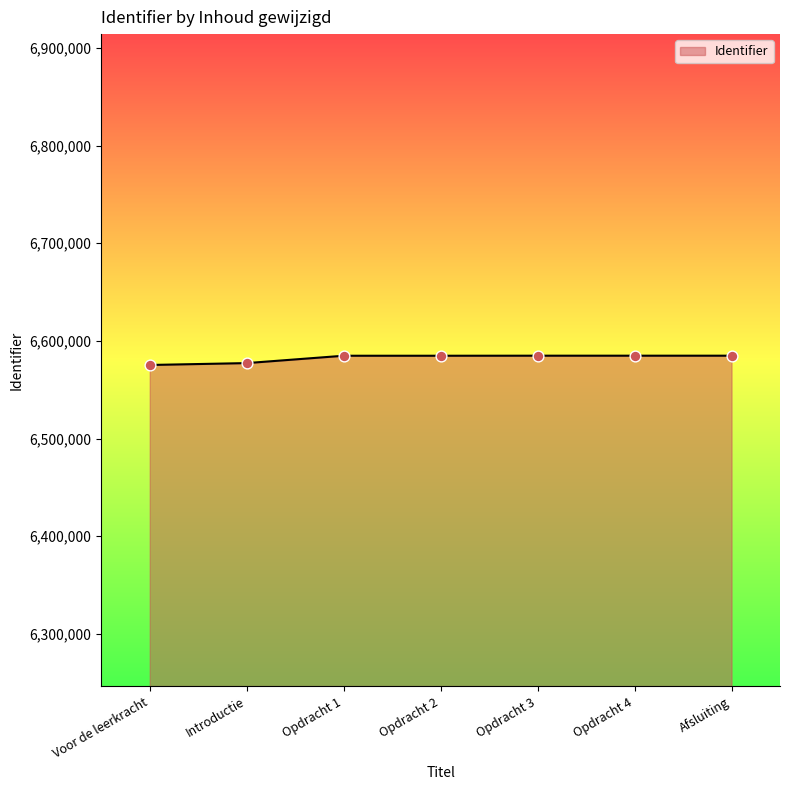

Approximately how many times larger is the value at Opdracht 1 compared to Opdracht 2?

1.0